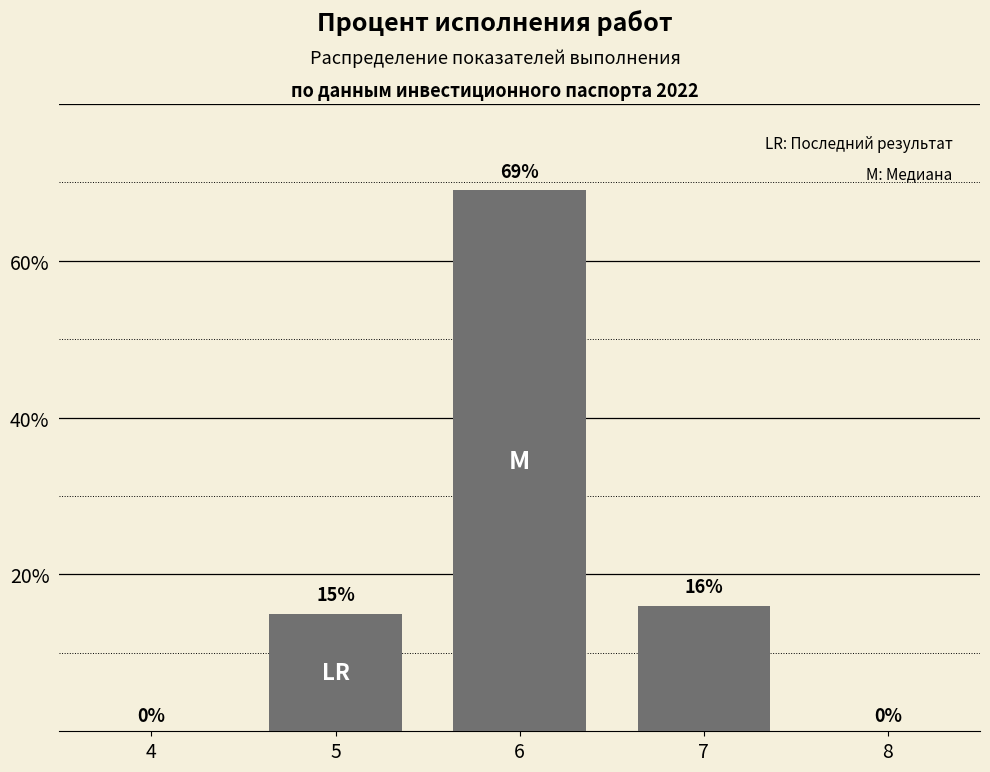

Reading left to right, what are all the values shown in this chart?

4=0	5=15	6=69	7=16	8=0